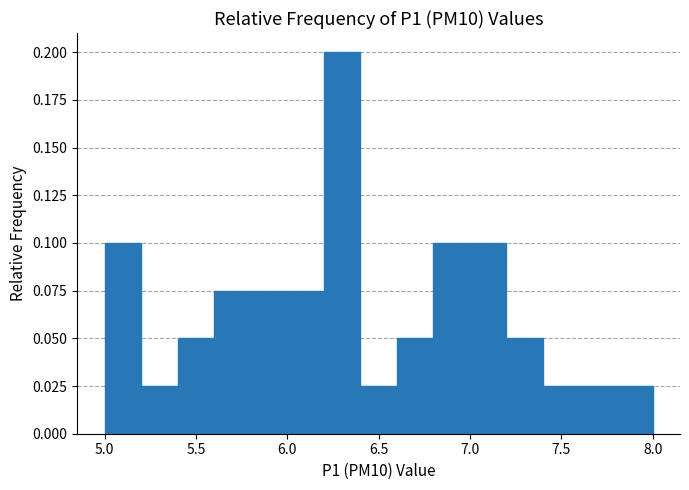

Over which range of the x-axis is the bar tallest?

6.2 to 6.4